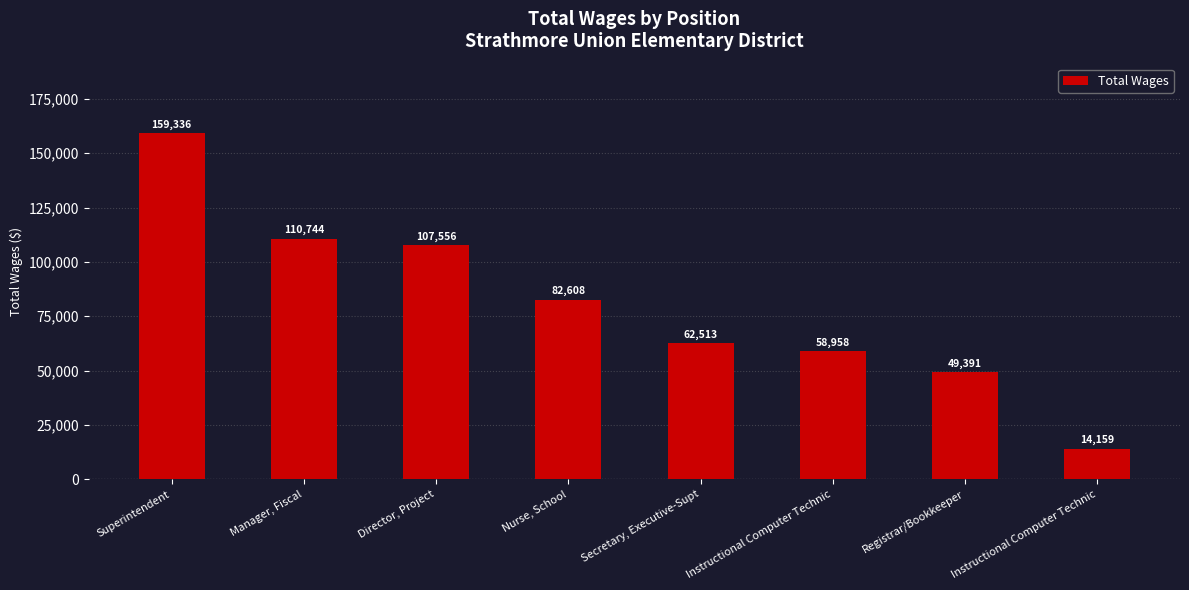

Reading right to left, what are all the values shown in this chart?

Instructional Computer Technic=14159	Registrar/Bookkeeper=49391	Instructional Computer Technic=58958	Secretary, Executive-Supt=62513	Nurse, School=82608	Director, Project=107556	Manager, Fiscal=110744	Superintendent=159336